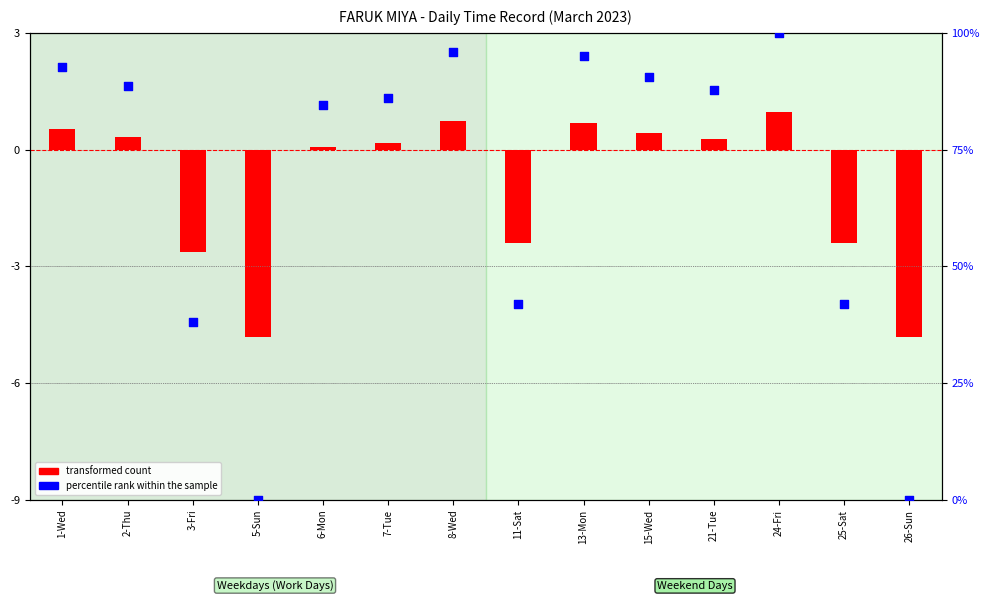

Which series has the largest total across all categories?

percentile rank within the sample